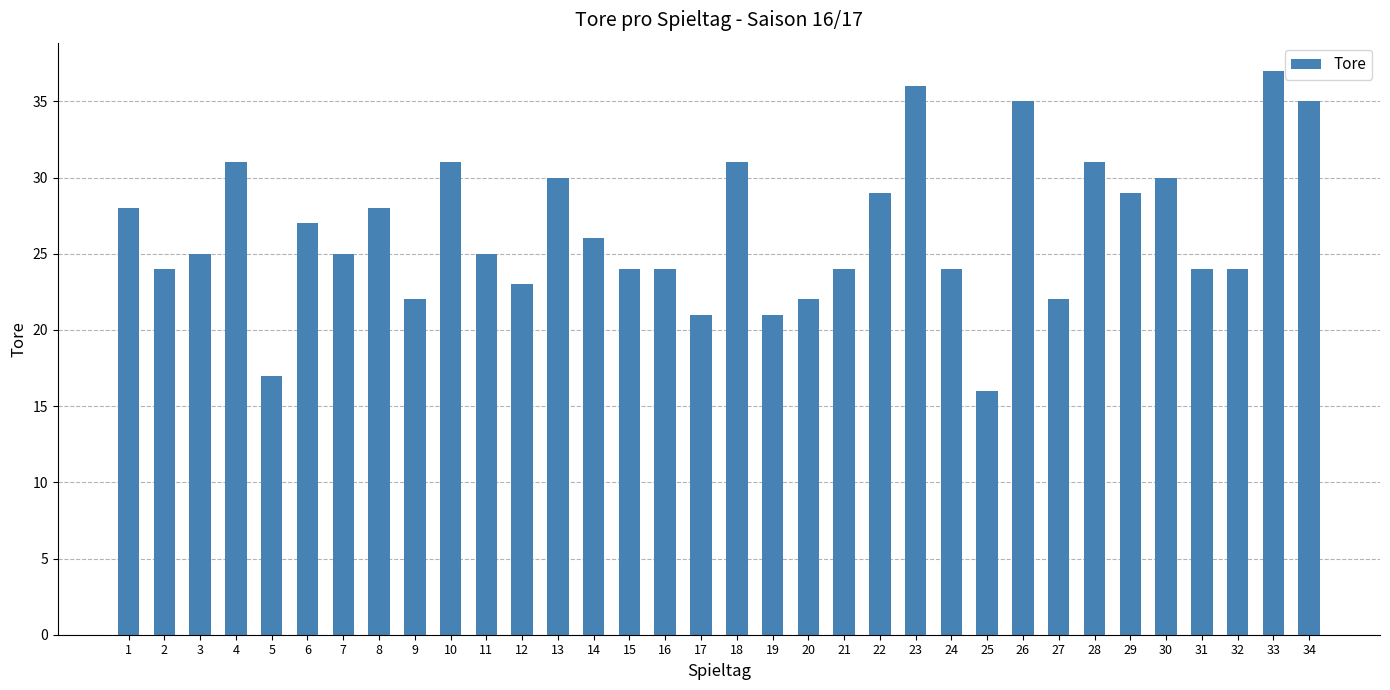

Are the bars grouped side by side (vs. stacked)?

No